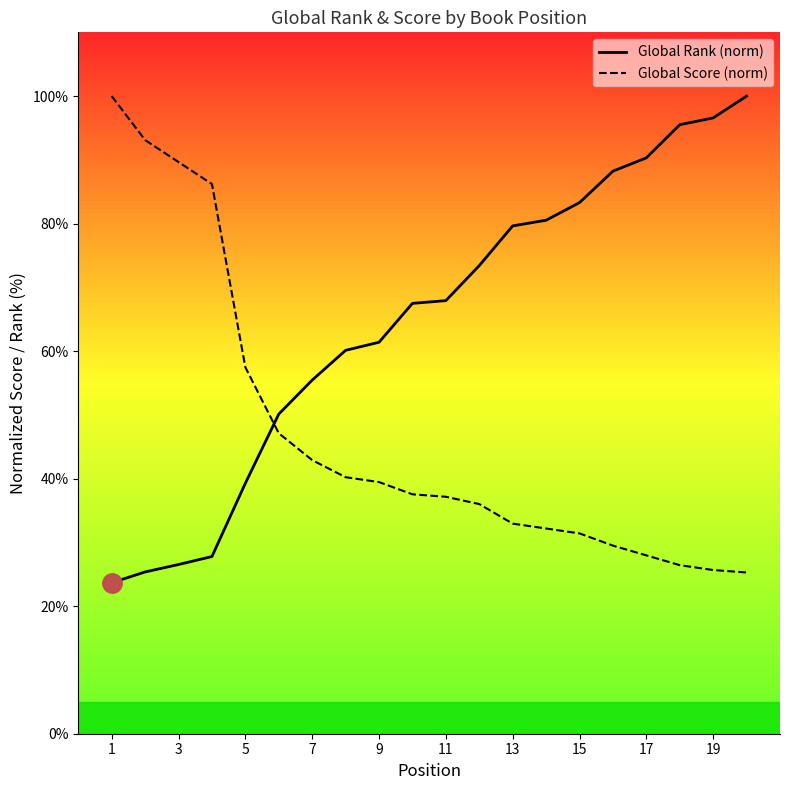

How many lines are shown in the chart?

2